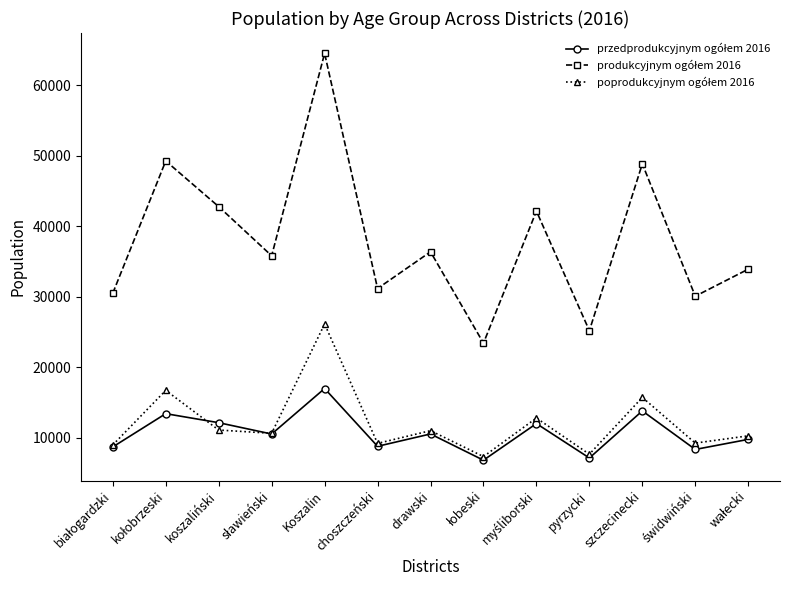

What is the label of the 4th point from the right?

pyrzycki